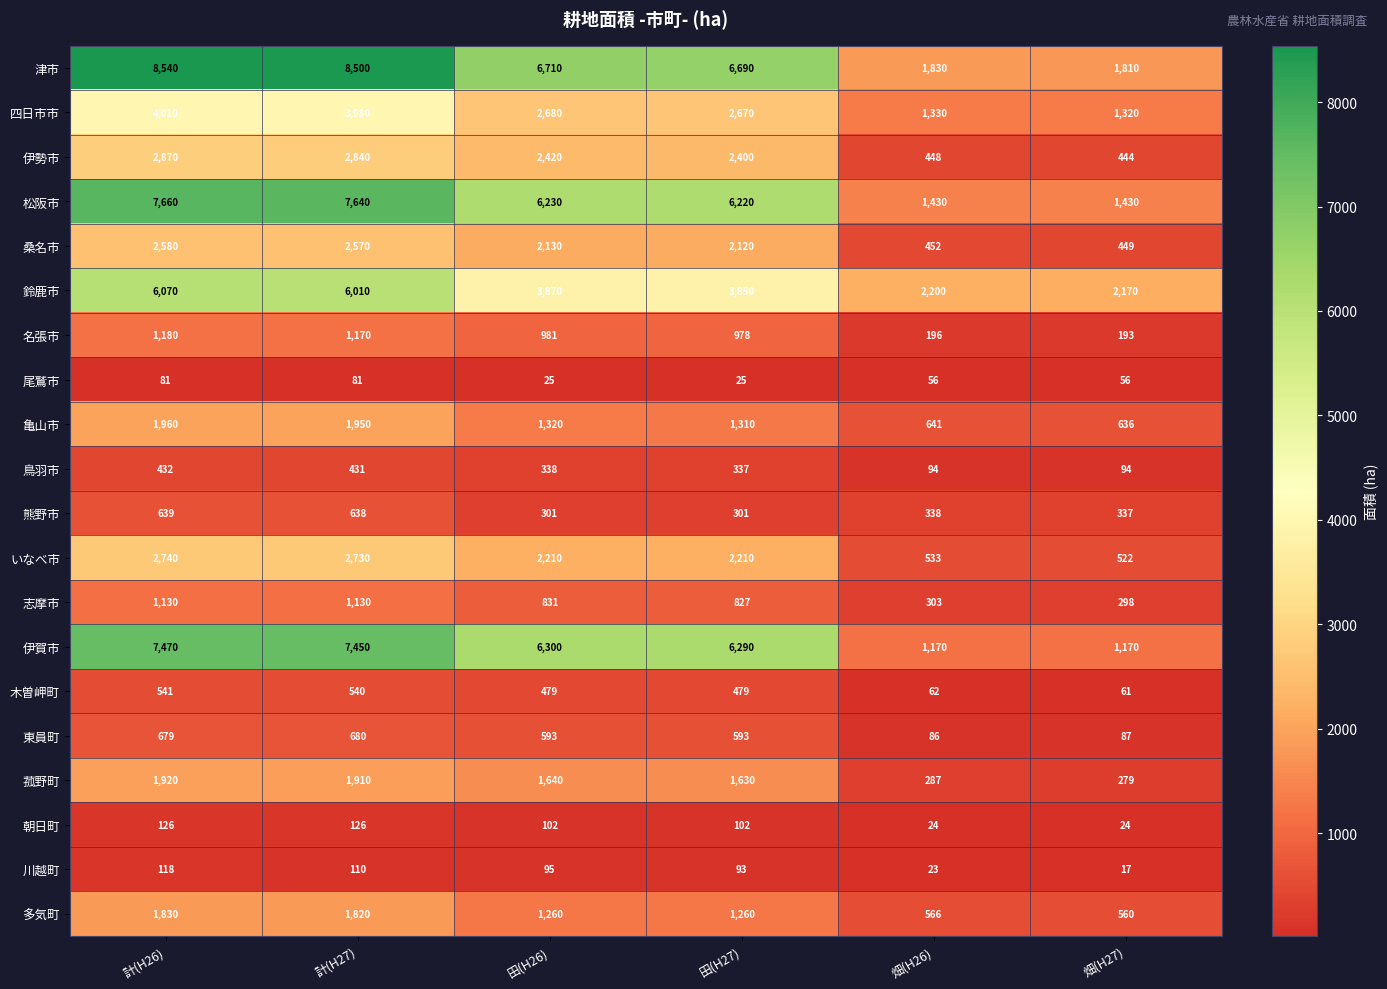

What is the sum of all 亀山市 values?

7817